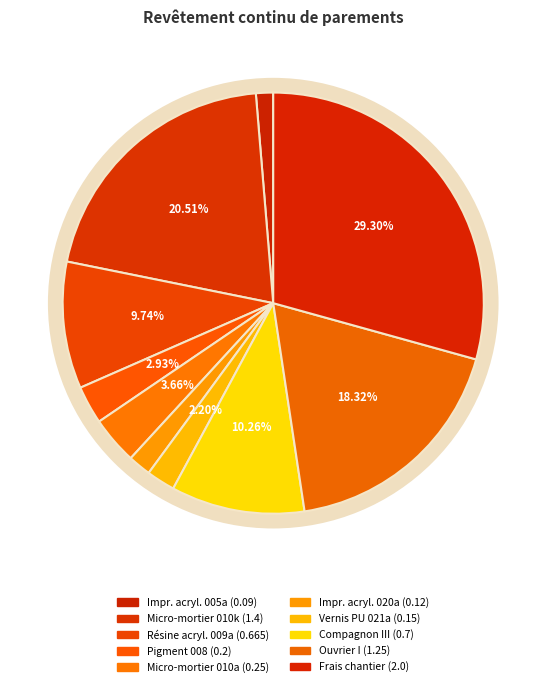

Do Vernis polyuréthane (mt28mcc021a) and Impression acrylique (mt28mcc020a) together represent more than half of the pie?

No